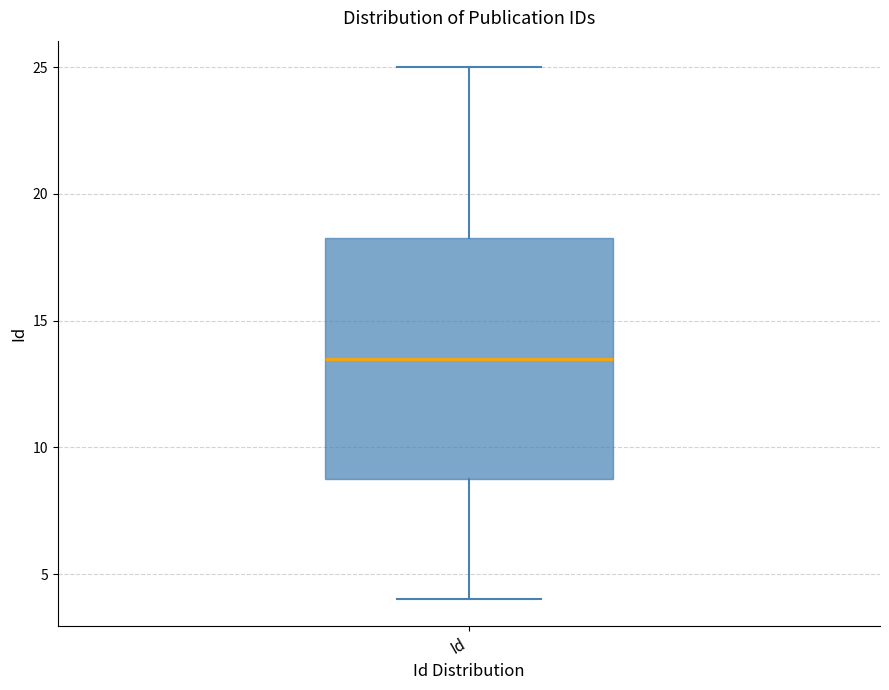

Read this box plot against the y-axis: the position of the median line, the range covered by the box, and the ends of both whiskers. The values are not printed on the chart, so give them approximately, as read against the axis.

median 13.5, box 9.0 to 18.5, whiskers 4.0 to 25.0